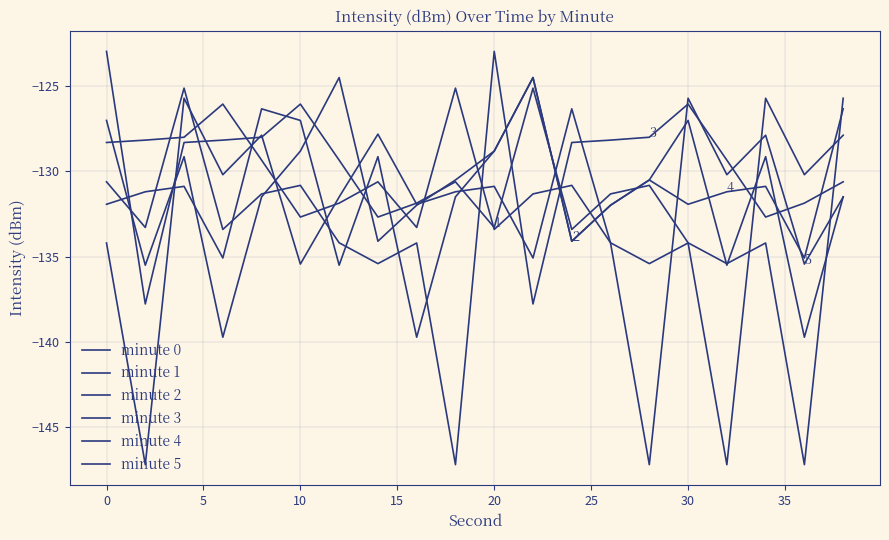

What is the maximum value for minute 2?

-123.0